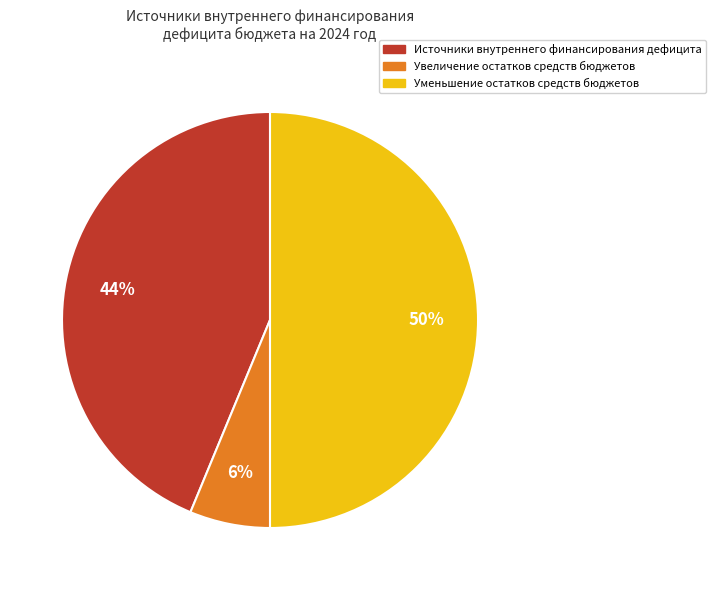

What percentage is the Уменьшение остатков средств бюджетов slice, to the nearest percent?

50%